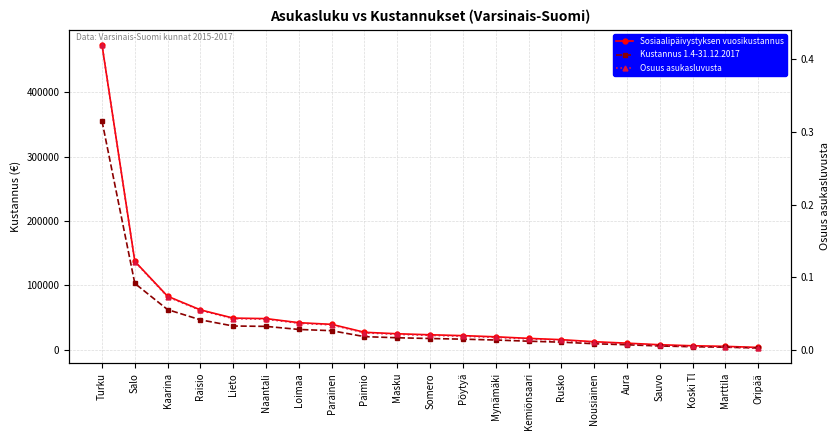

Which series has the largest total across all categories?

Sosiaalipäivystyksen vuosikustannus